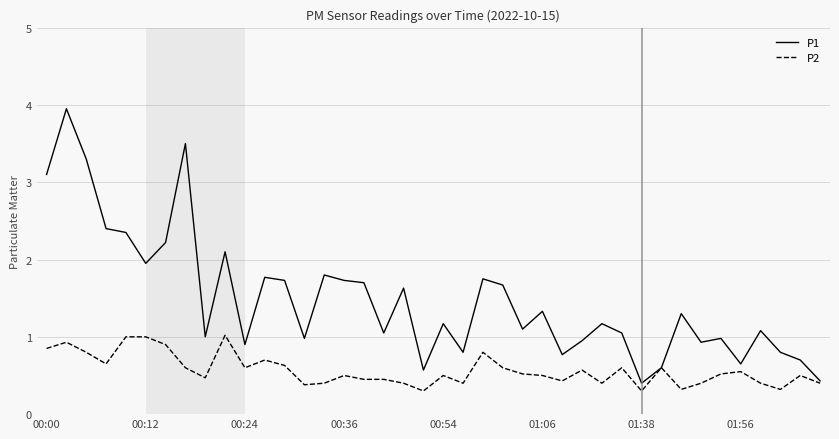

At how many categories does at least one series exceed 2?

8